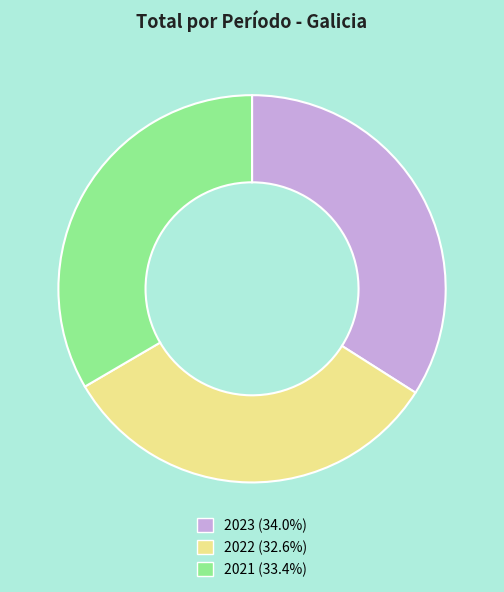

Is 2022 the majority of the pie?

No